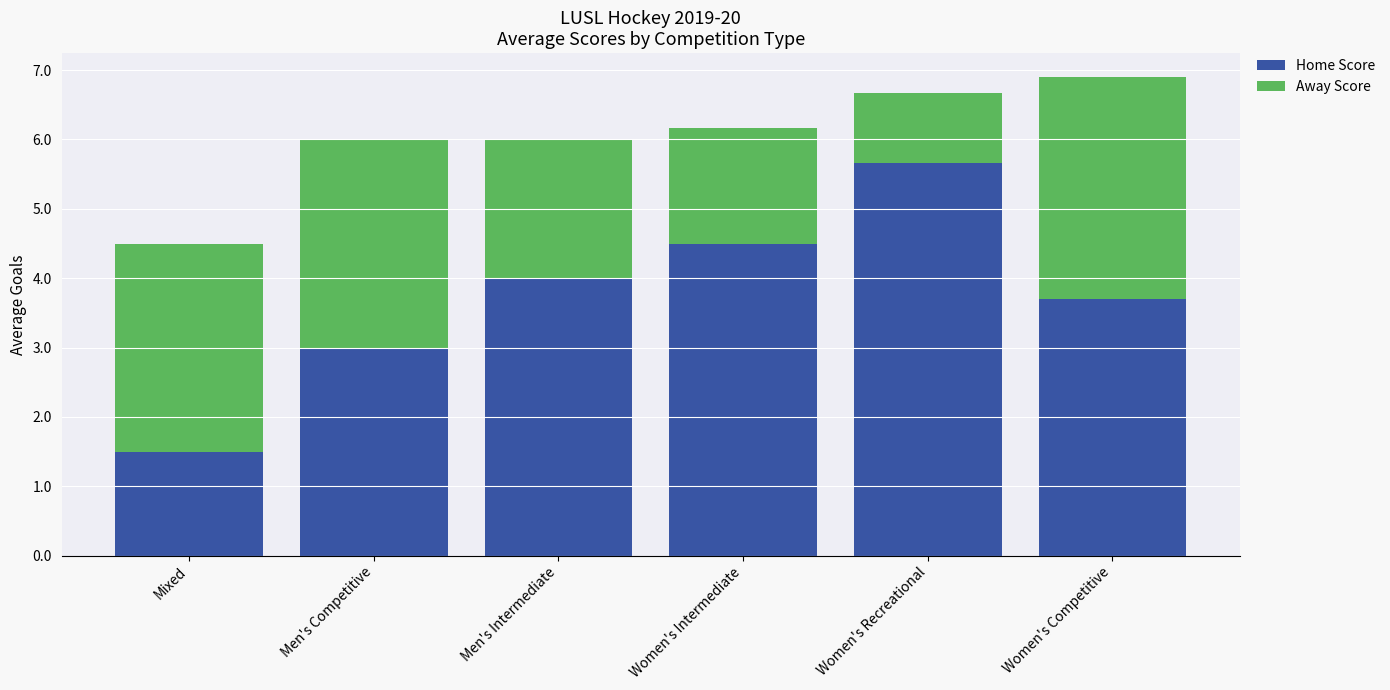

Is it true that Home Score equals 3.7 at Women's Competitive?

True